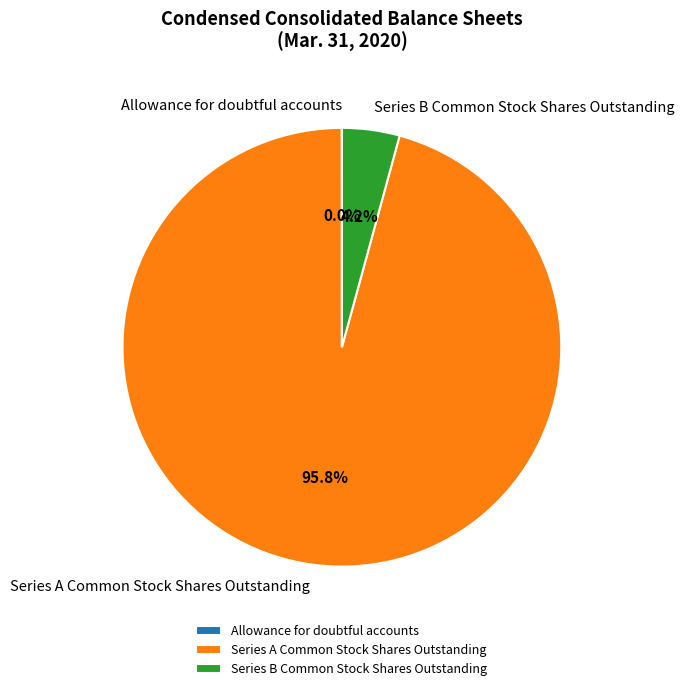

Which slice is the largest?

Series A Common Stock Shares Outstanding